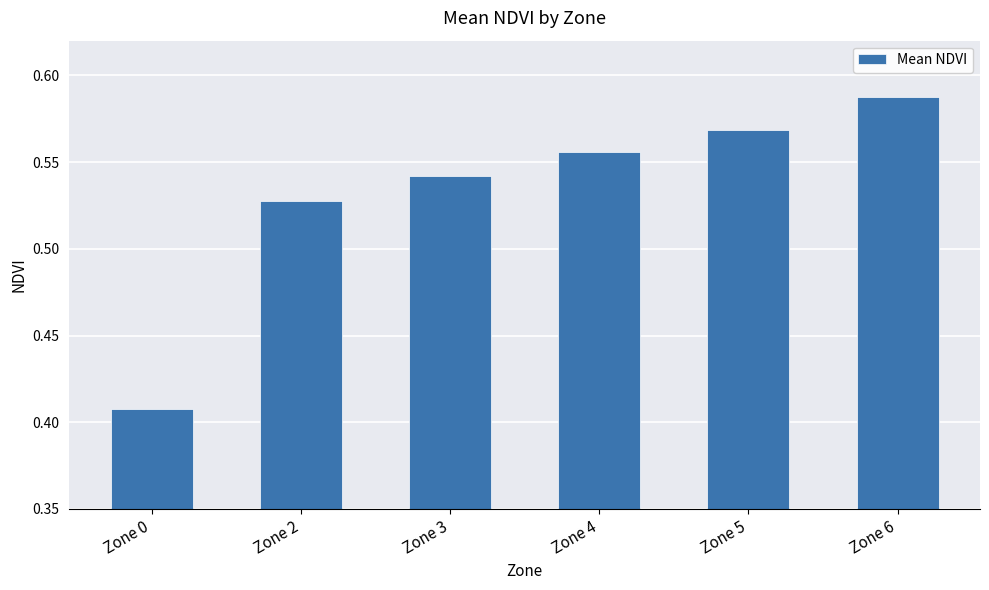

The chart shows a value of 0.8 at Zone 6. True or false?

False